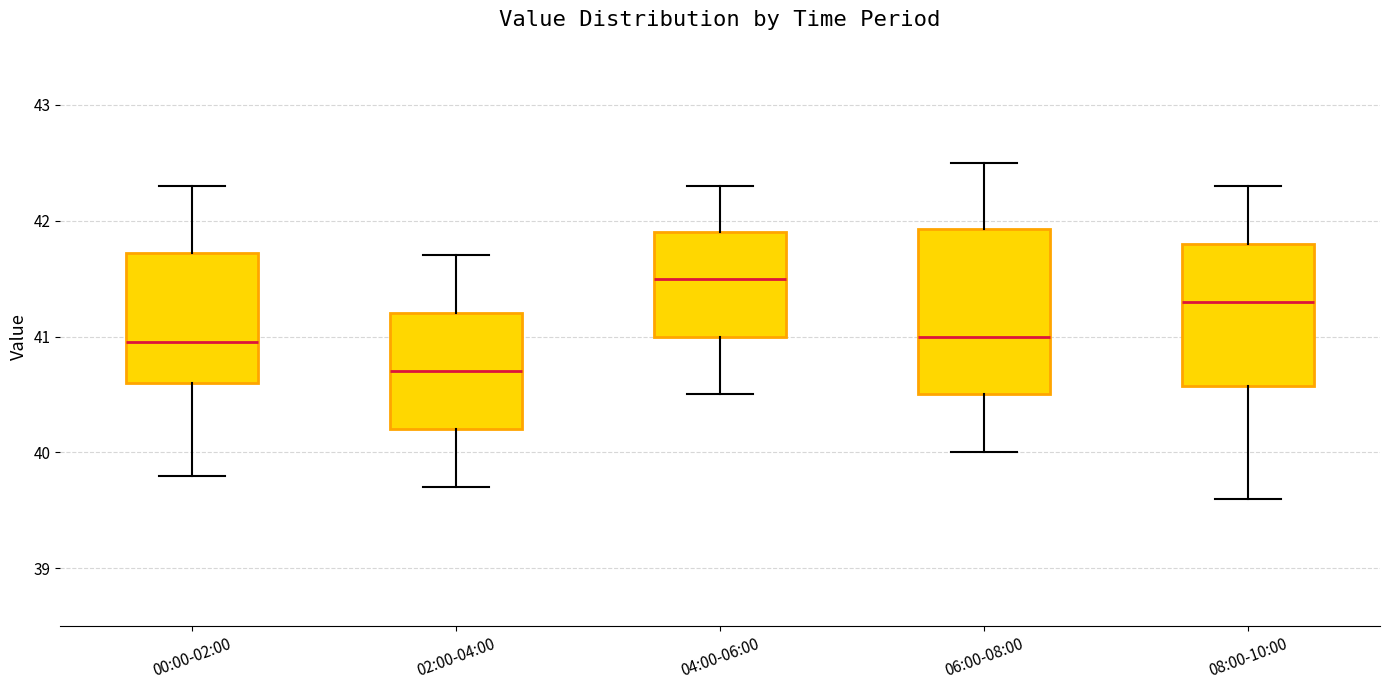

Reading left to right, transcribe this box plot: for each box, give where its median line is, the range the box spans, and where its two whiskers end, as read against the y-axis. The values are not printed on the chart, so give them approximately, as read against the axis.

00:00-02:00: median 41.0, box 40.6 to 41.7, whiskers 39.8 to 42.3
02:00-04:00: median 40.7, box 40.2 to 41.2, whiskers 39.7 to 41.7
04:00-06:00: median 41.5, box 41.0 to 41.9, whiskers 40.5 to 42.3
06:00-08:00: median 41.0, box 40.5 to 41.9, whiskers 40.0 to 42.5
08:00-10:00: median 41.3, box 40.6 to 41.8, whiskers 39.6 to 42.3